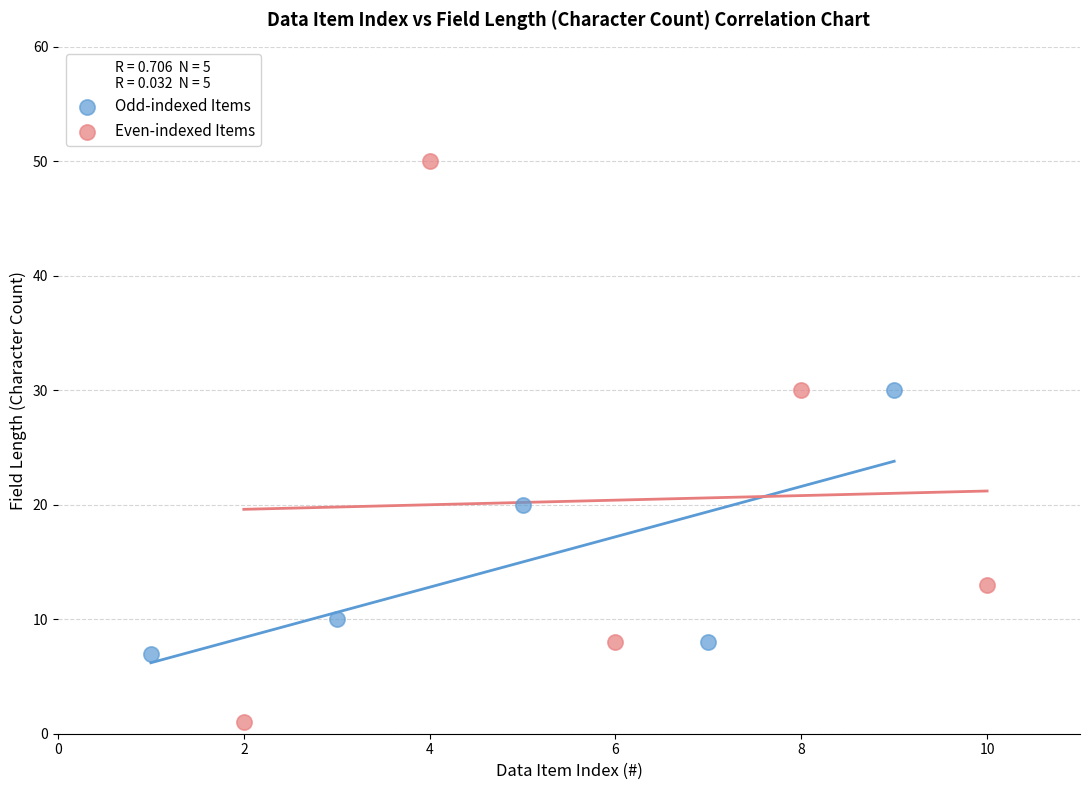

Which series reaches the minimum Y coordinate?

Even-indexed Items